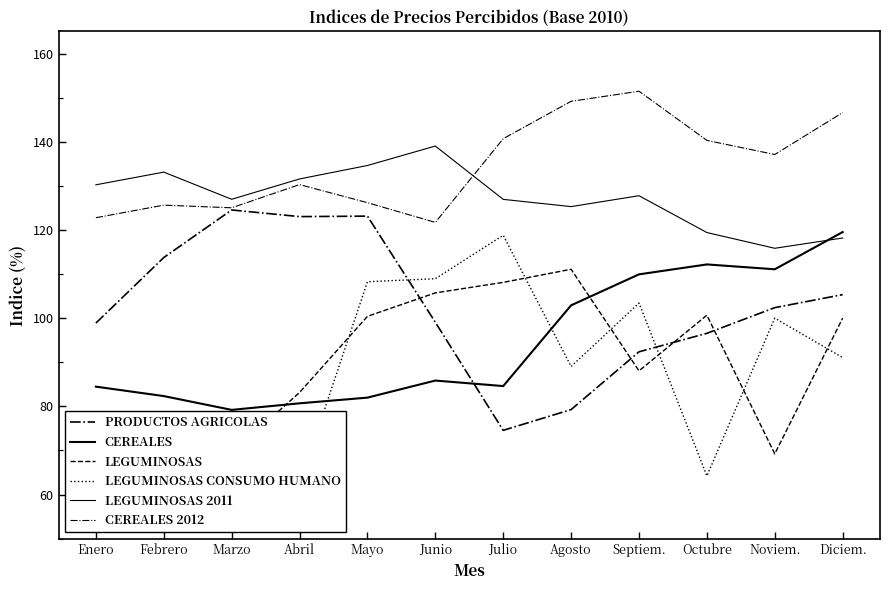

Is it true that LEGUMINOSAS 2011 equals 47.4 at Septiem.?

False